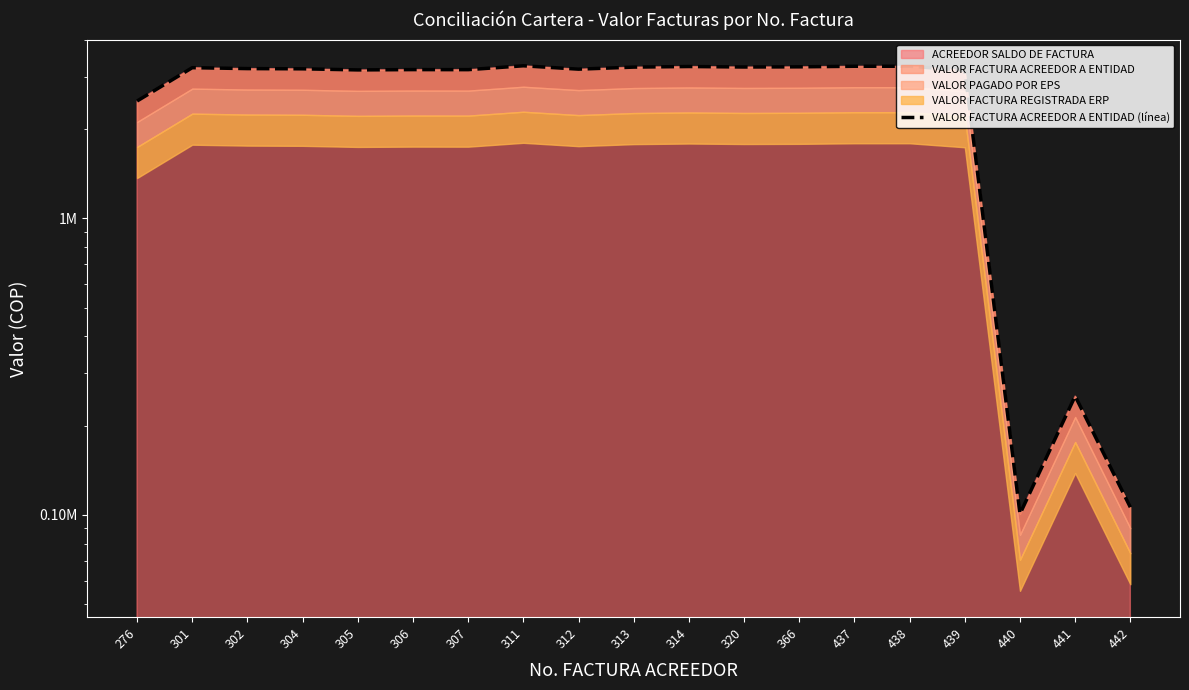

Where is the first local minimum?

305